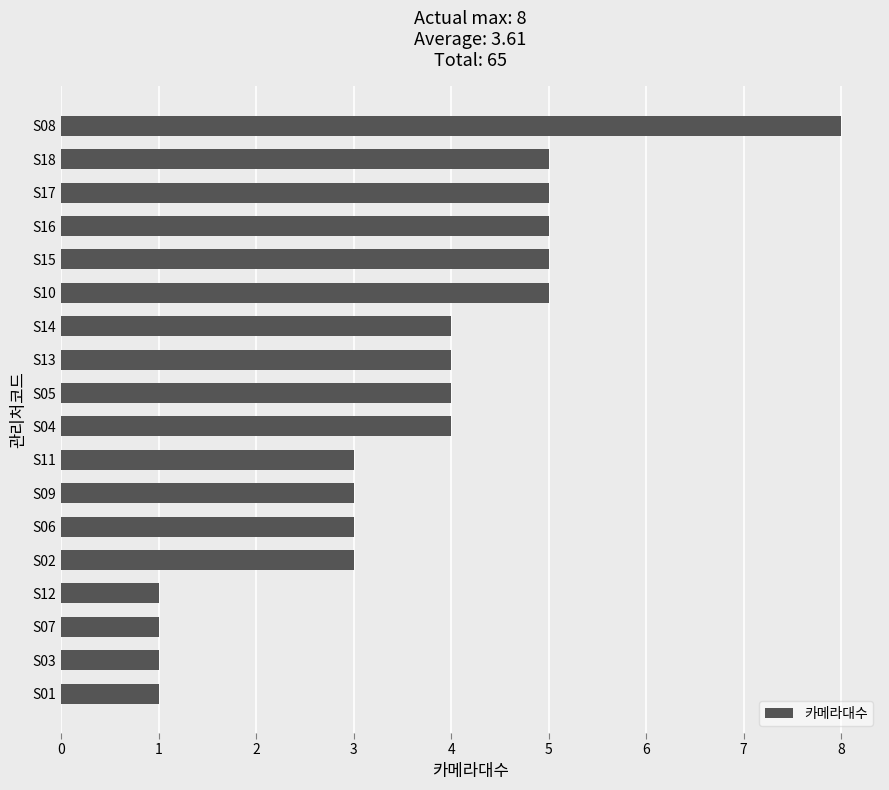

Reading top to bottom, transcribe all the data shown in this chart.

8	5	5	5	5	5	4	4	4	4	3	3	3	3	1	1	1	1